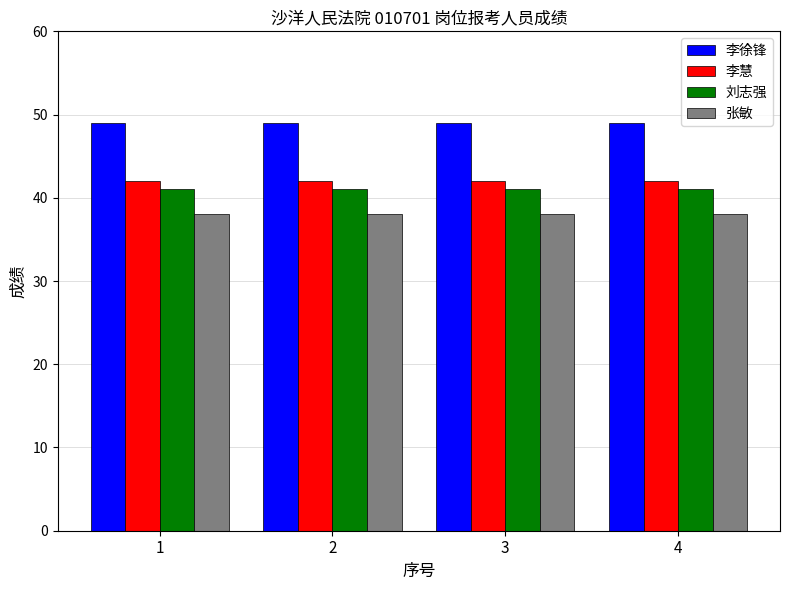

What is the maximum value for 刘志强?

41